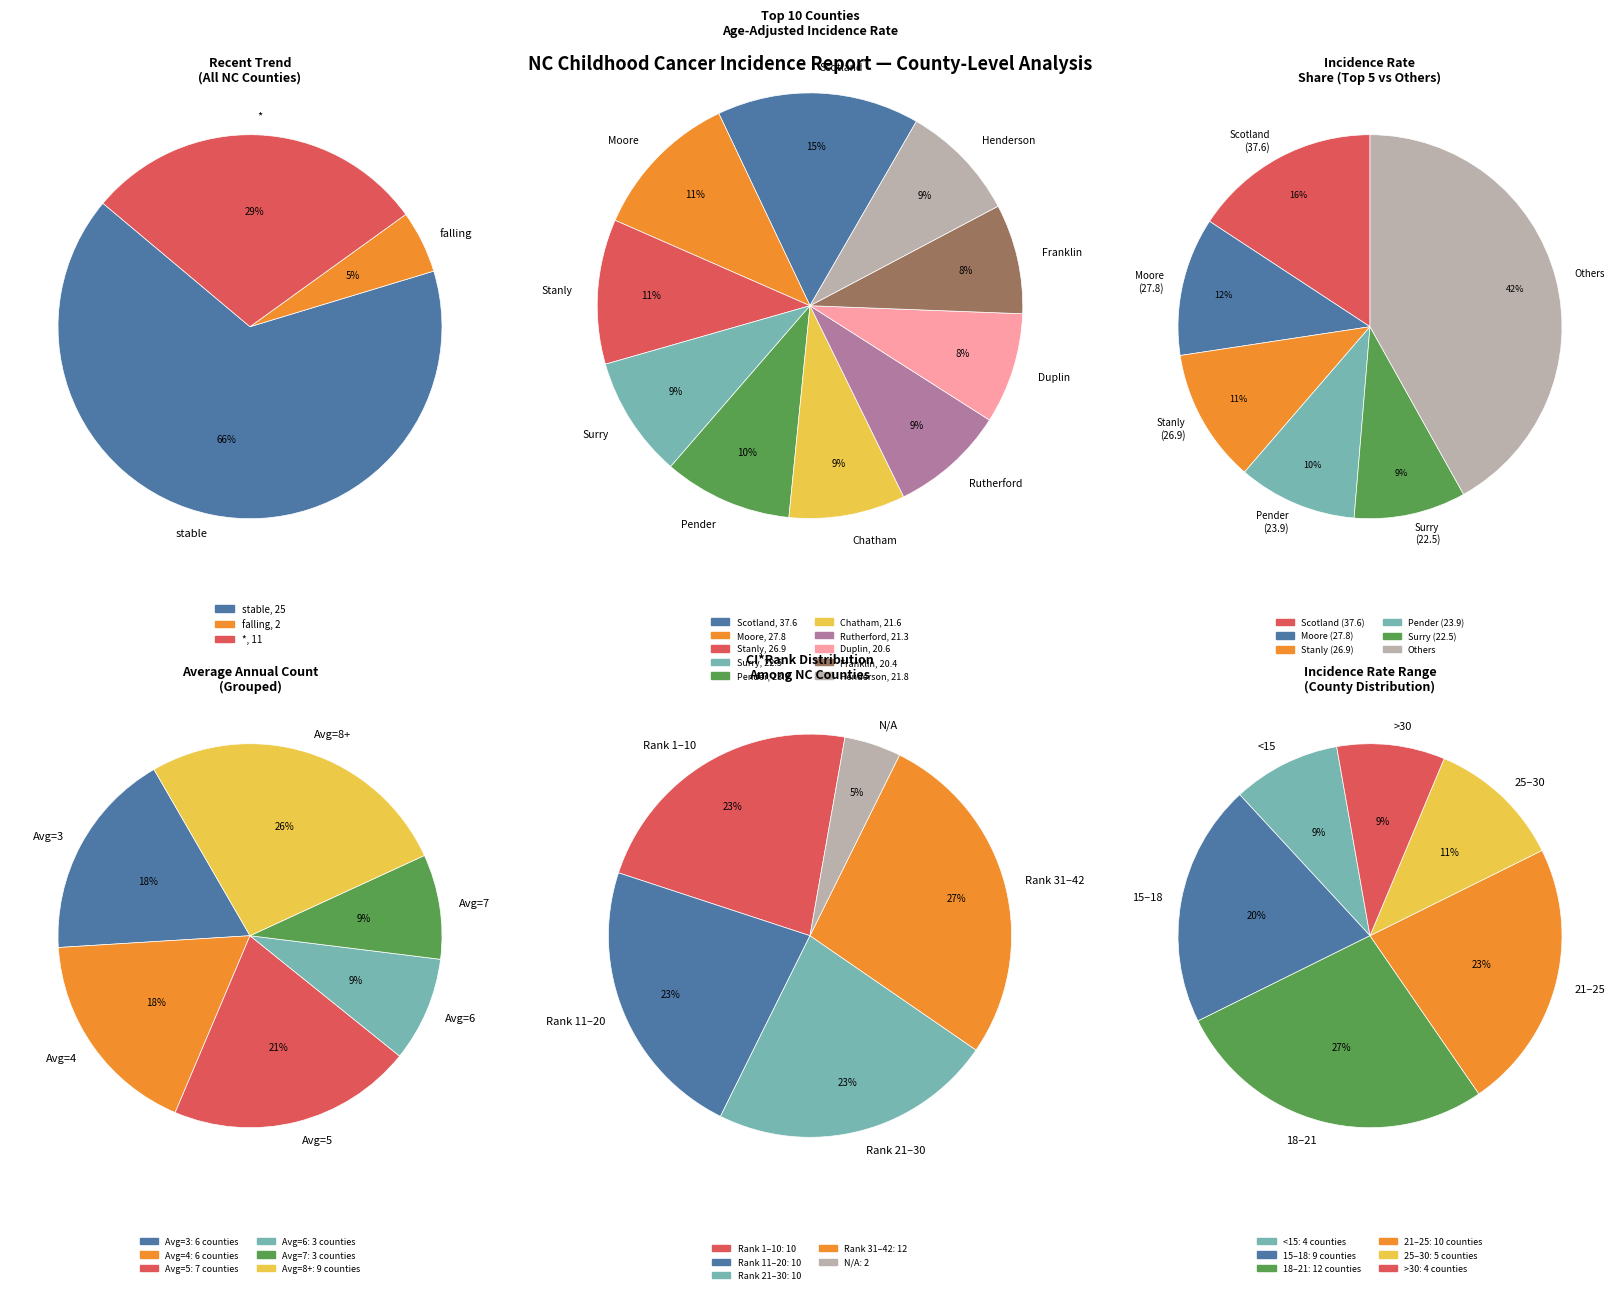

To the nearest percent, what percentage of the pie is stable?

66%